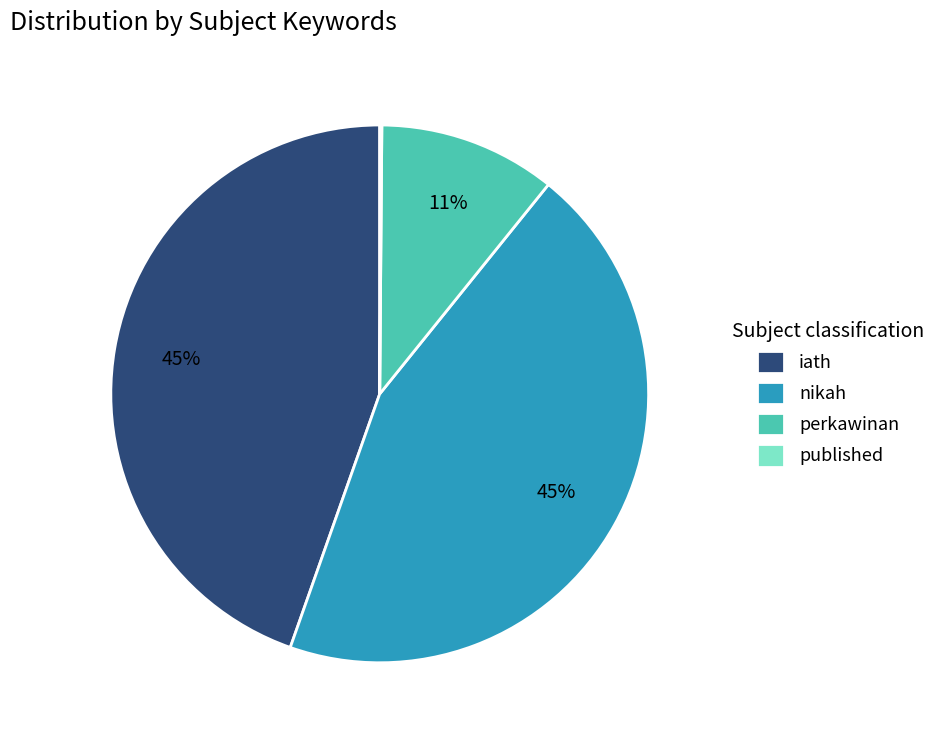

To the nearest percent, what percentage of the pie is iath?

45%